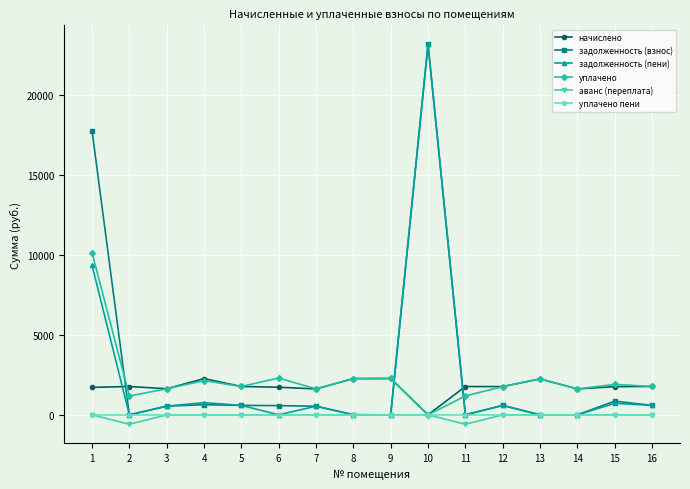

Count the number of categories in the chart.

16